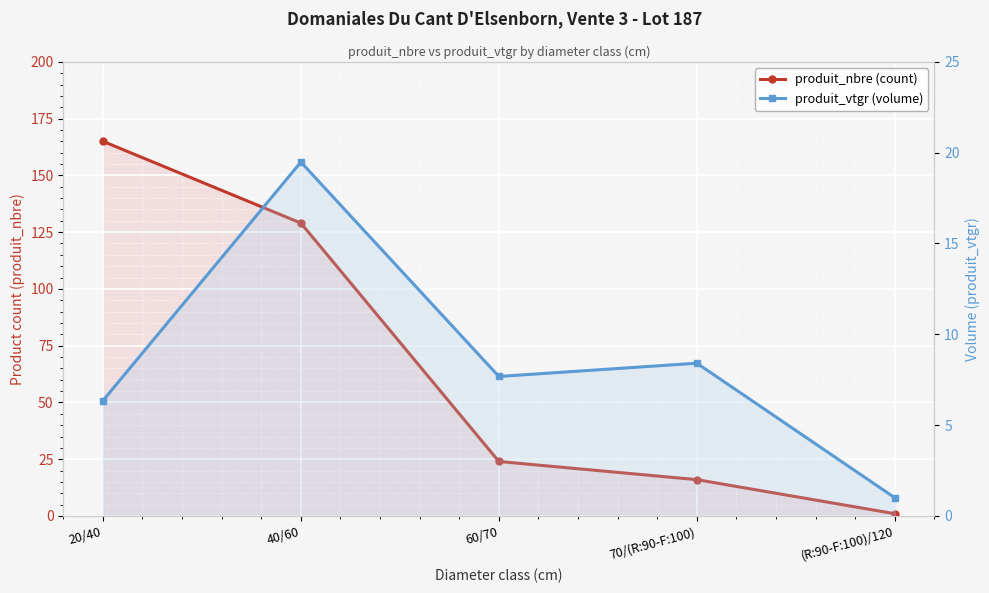

The produit_nbre (count) series shows 129.0 at 40/60. True or false?

True